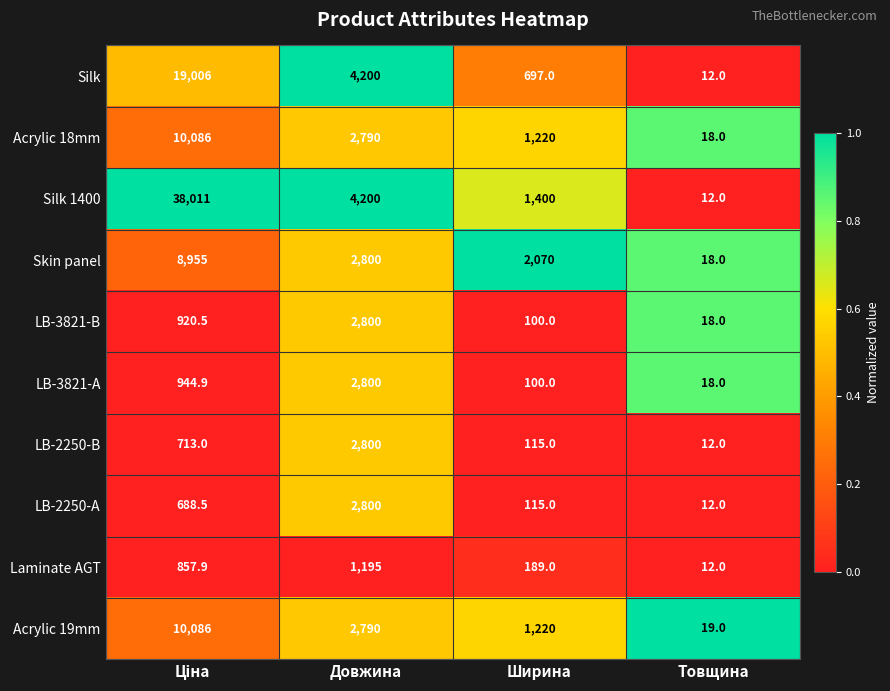

What is the average value of the Acrylic 19mm series?

3528.8